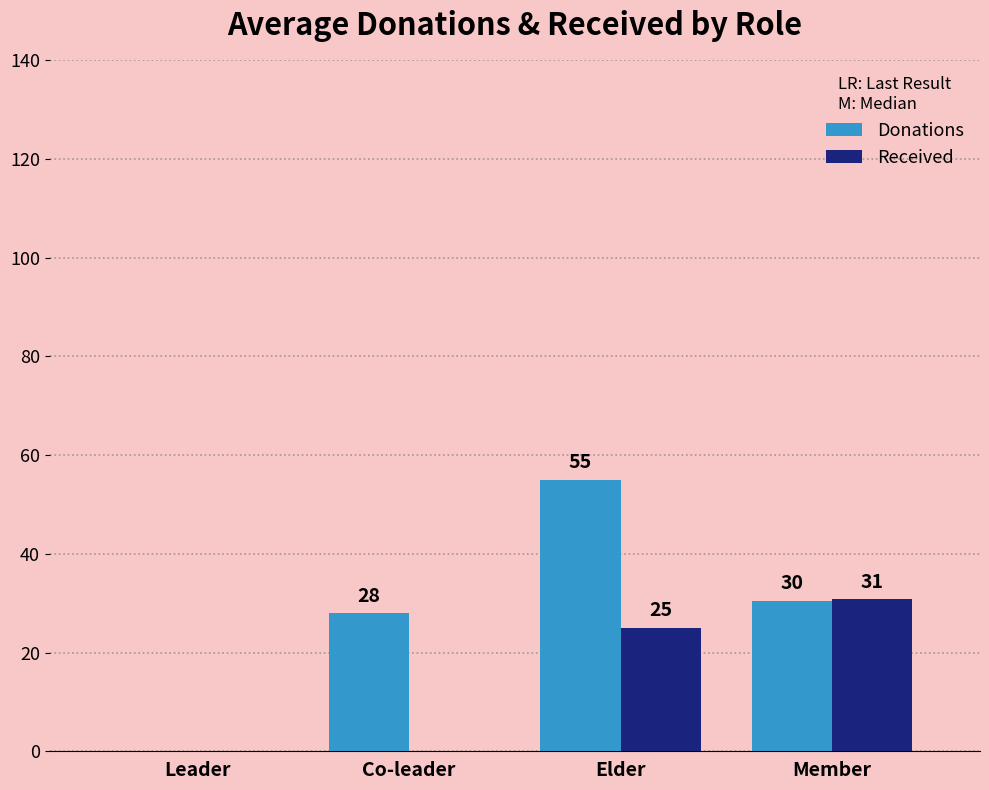

How many distinct data groups are displayed?

2